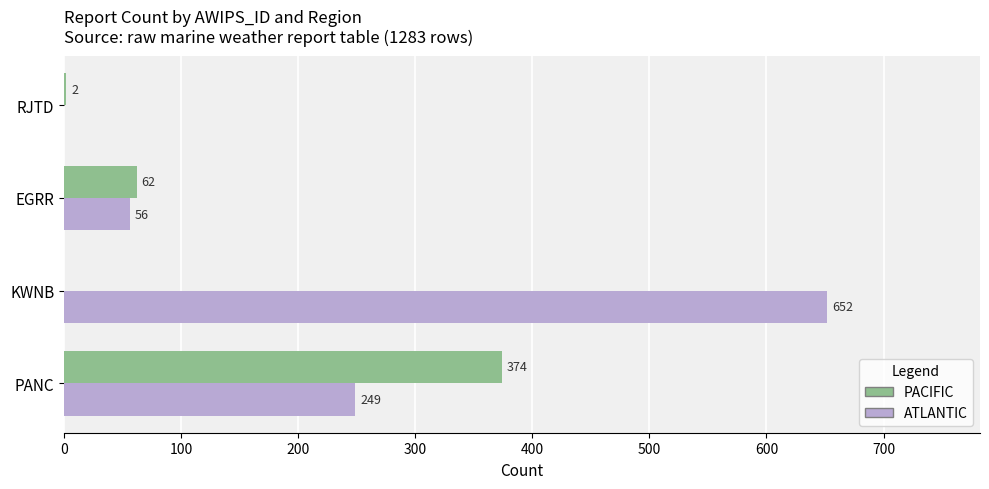

Between KWNB and RJTD, which series saw the biggest shift?

ATLANTIC